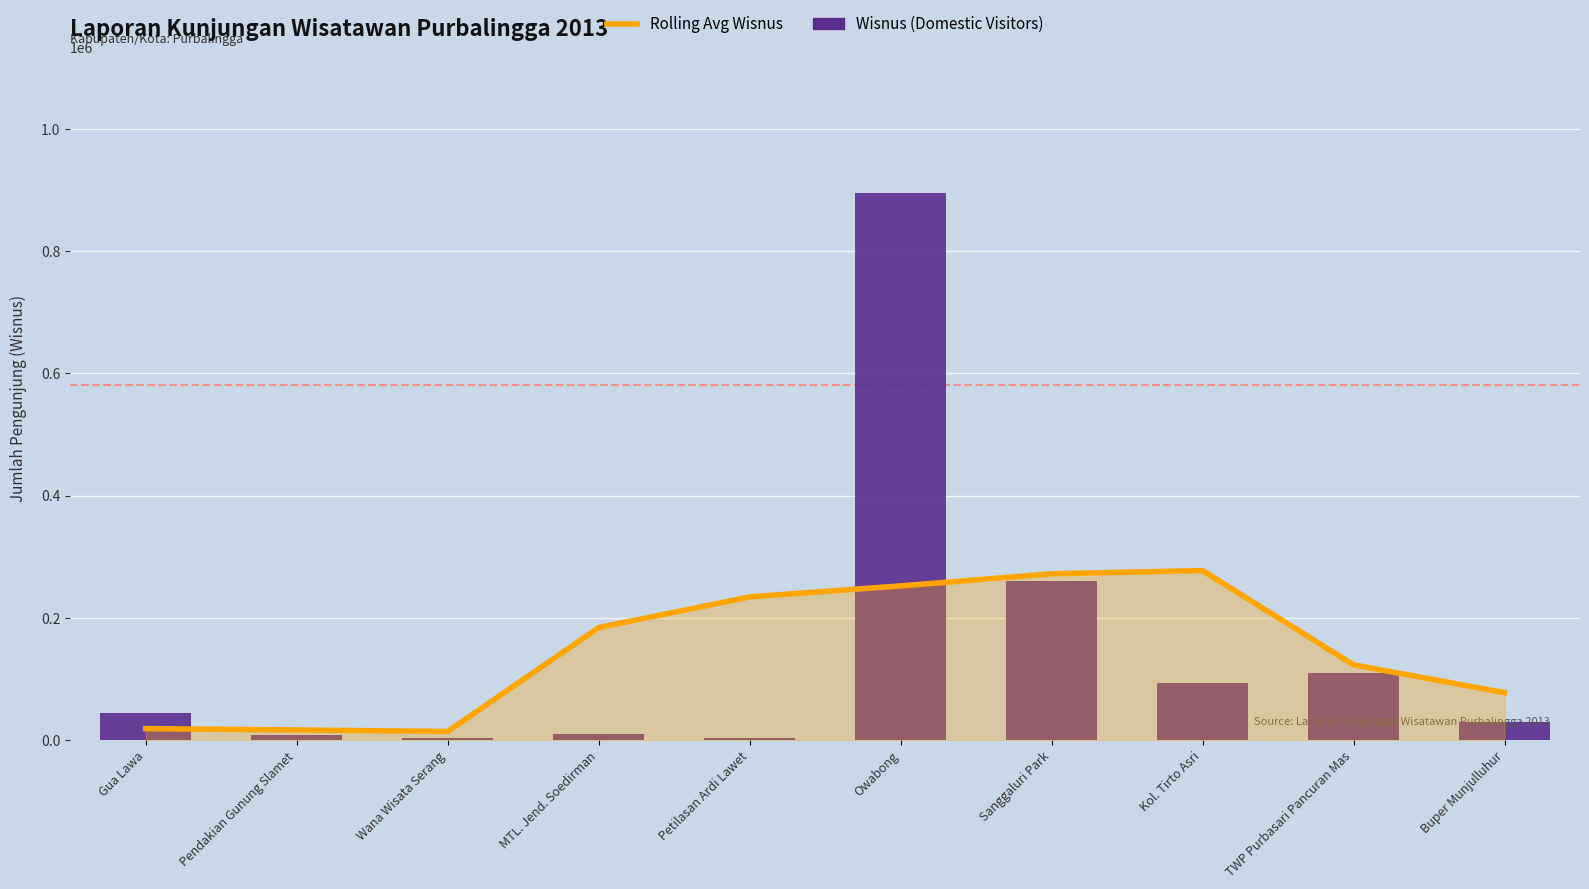

What is the average value of the Rolling Avg Wisnus series?

147070.5